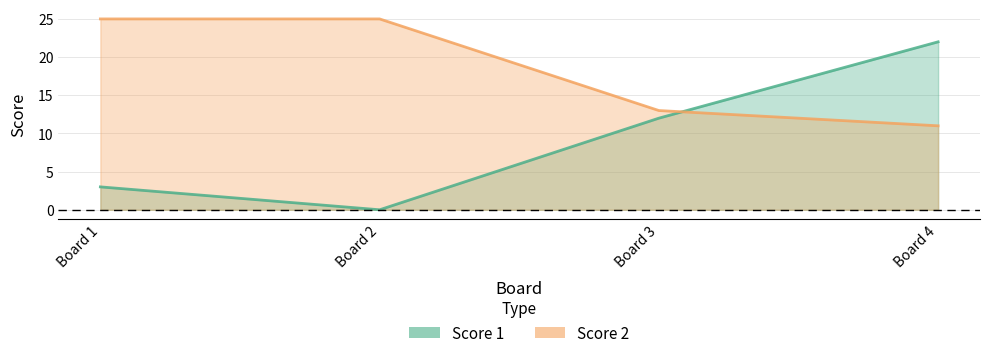

The Score 2 series shows 25 at Board 2. True or false?

True